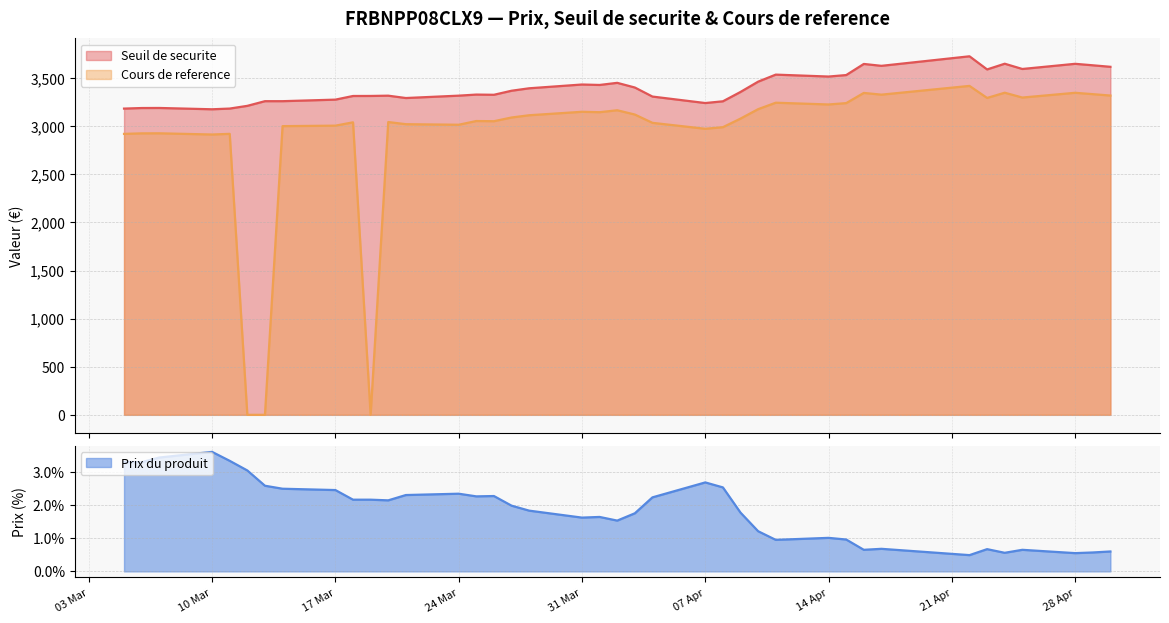

Reading left to right, list all the values displayed in this chart.

Seuil de securite: 2025-04-30=3617.8	2025-04-29=3633.6	2025-04-28=3649.0	2025-04-25=3595.3	2025-04-24=3650.0	2025-04-23=3590.6	2025-04-22=3727.1	2025-04-17=3628.0	2025-04-16=3647.6	2025-04-15=3532.0	2025-04-14=3516.7	2025-04-11=3536.6	2025-04-10=3463.5	2025-04-09=3356.5	2025-04-08=3259.3	2025-04-07=3241.2	2025-04-04=3308.6	2025-04-03=3402.7	2025-04-02=3451.2	2025-04-01=3429.1	2025-03-31=3433.8	2025-03-28=3394.6	2025-03-27=3369.1	2025-03-26=3327.0	2025-03-25=3329.2	2025-03-24=3318.0	2025-03-21=3293.3	2025-03-20=3317.7	2025-03-19=3314.9	2025-03-18=3314.5	2025-03-17=3276.6	2025-03-14=3260.5	2025-03-13=3260.5	2025-03-12=3212.0	2025-03-11=3183.8	2025-03-10=3176.4	2025-03-07=3190.0	2025-03-06=3189.3	2025-03-05=3183.5
Cours de reference: 2025-04-30=3319.1	2025-04-29=3333.6	2025-04-28=3347.7	2025-04-25=3298.4	2025-04-24=3348.6	2025-04-23=3294.1	2025-04-22=3419.4	2025-04-17=3328.4	2025-04-16=3346.4	2025-04-15=3240.4	2025-04-14=3226.3	2025-04-11=3244.6	2025-04-10=3177.5	2025-04-09=3079.4	2025-04-08=2990.2	2025-04-07=2973.6	2025-04-04=3035.4	2025-04-03=3121.7	2025-04-02=3166.2	2025-04-01=3146.0	2025-03-31=3150.3	2025-03-28=3114.3	2025-03-27=3090.9	2025-03-26=3052.3	2025-03-25=3054.3	2025-03-24=3015.6	2025-03-21=3021.4	2025-03-20=3043.8	2025-03-19=0.0	2025-03-18=3040.8	2025-03-17=3006.1	2025-03-14=3001.1	2025-03-13=0.0	2025-03-12=0.0	2025-03-11=2920.9	2025-03-10=2914.1	2025-03-07=2926.6	2025-03-06=2926.0	2025-03-05=2920.6
Prix du produit: 2025-04-30=0.6	2025-04-29=0.6	2025-04-28=0.6	2025-04-25=0.7	2025-04-24=0.6	2025-04-23=0.7	2025-04-22=0.5	2025-04-17=0.7	2025-04-16=0.7	2025-04-15=1.0	2025-04-14=1.0	2025-04-11=0.9	2025-04-10=1.2	2025-04-09=1.8	2025-04-08=2.5	2025-04-07=2.7	2025-04-04=2.2	2025-04-03=1.8	2025-04-02=1.5	2025-04-01=1.6	2025-03-31=1.6	2025-03-28=1.8	2025-03-27=2.0	2025-03-26=2.3	2025-03-25=2.3	2025-03-24=2.3	2025-03-21=2.3	2025-03-20=2.1	2025-03-19=2.2	2025-03-18=2.2	2025-03-17=2.5	2025-03-14=2.5	2025-03-13=2.6	2025-03-12=3.0	2025-03-11=3.3	2025-03-10=3.6	2025-03-07=3.4	2025-03-06=3.3	2025-03-05=3.3